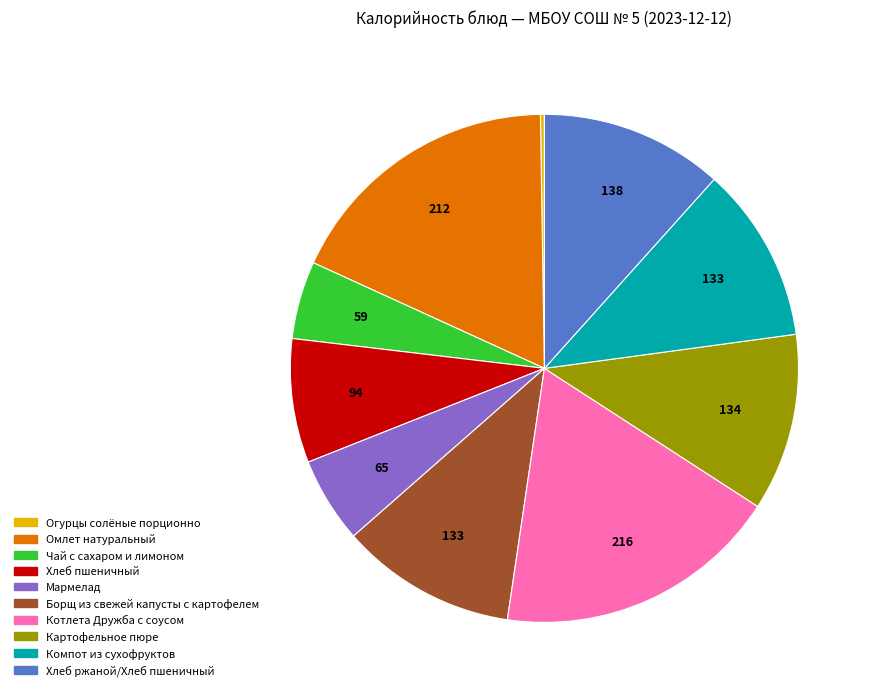

The Омлет натуральный slice represents 26% of the pie. True or false?

False